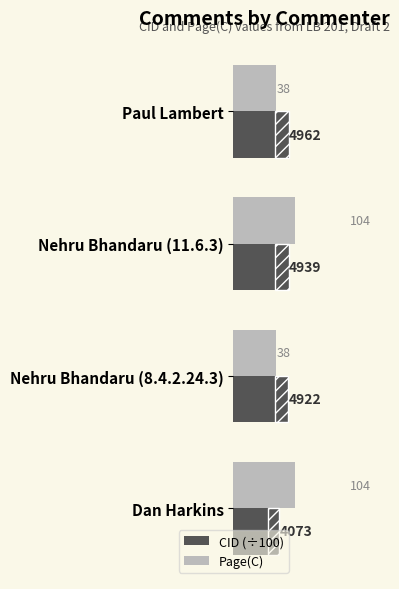

How many bars are there in each group?

2